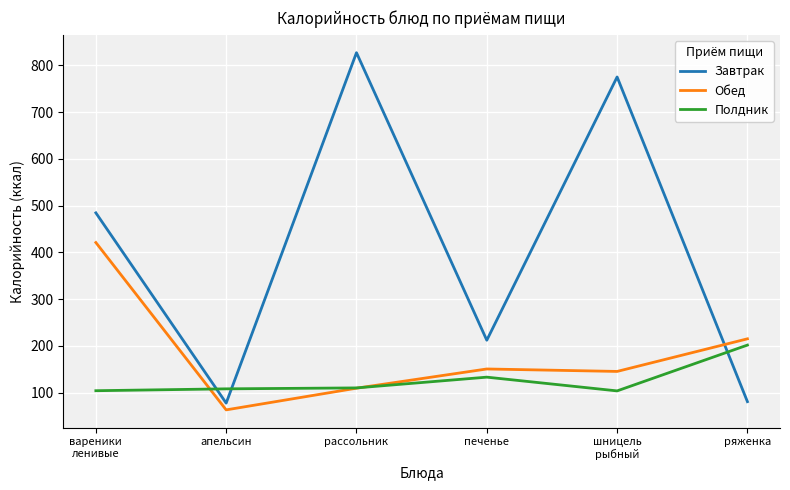

Does the chart have visible grid lines?

Yes